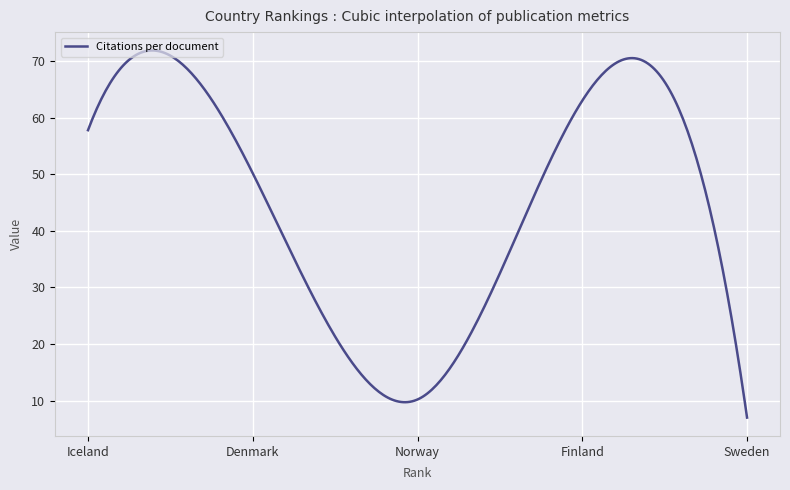

What is the greatest value displayed?

71.9